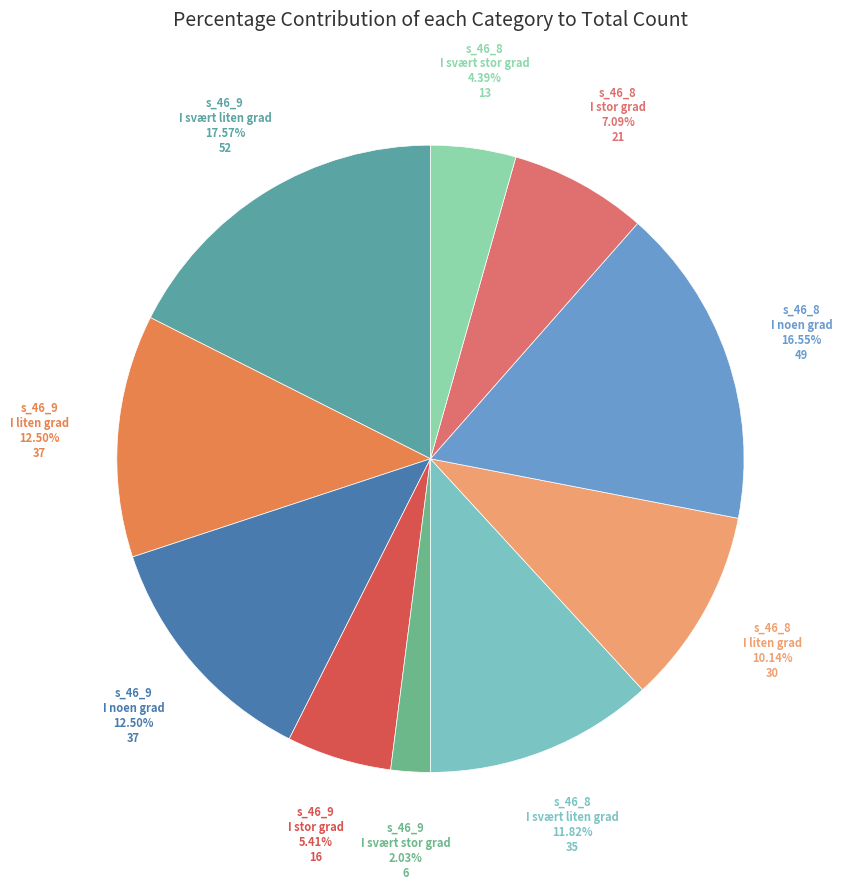

What is the largest slice in the pie chart?

s_46_9 I svært liten grad